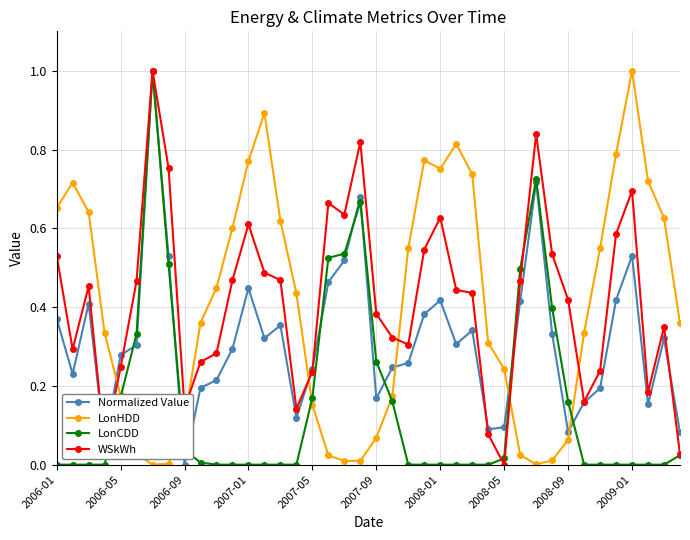

How many interior local valleys does the LonHDD series have?

4